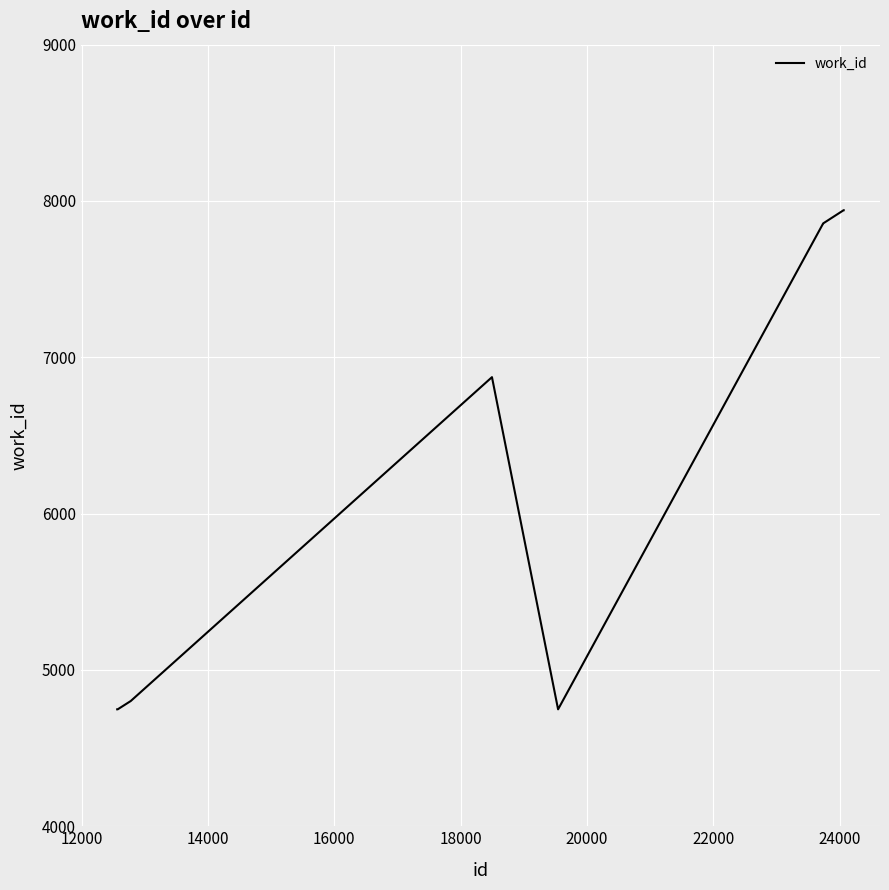

What is the maximum value shown in the chart?

7941